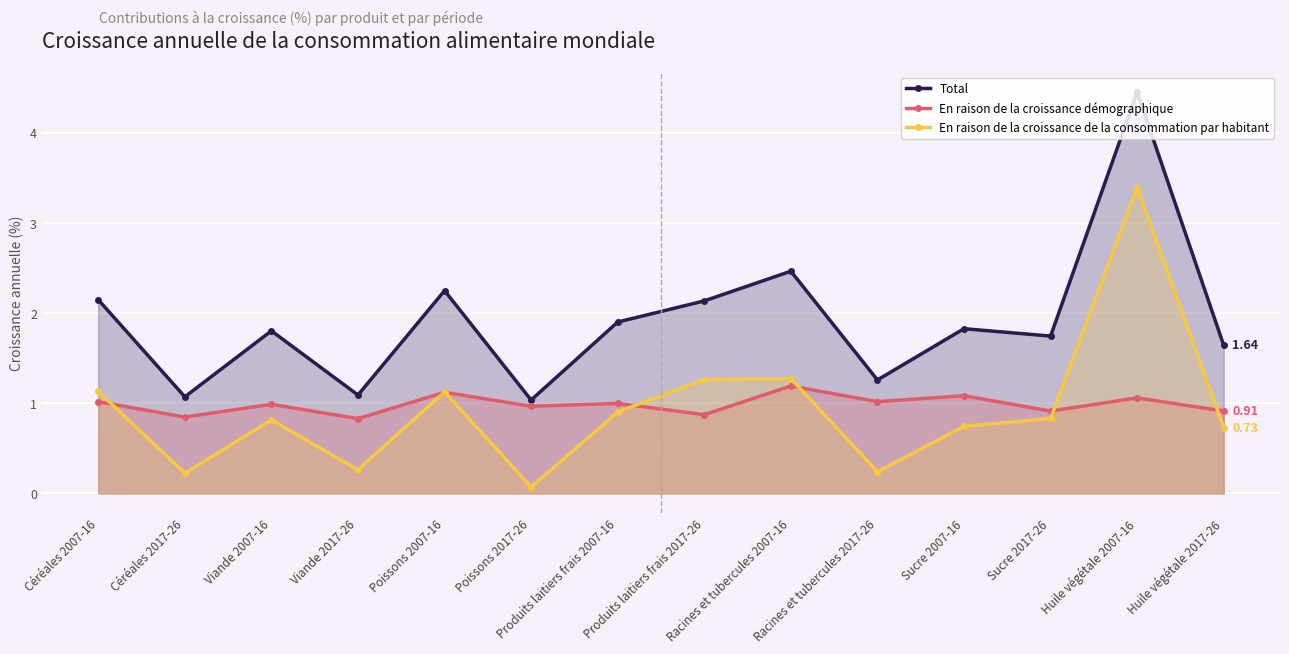

True or false: En raison de la croissance de la consommation par habitant has a value of 0.4 at Huile végétale 2017-26.

False